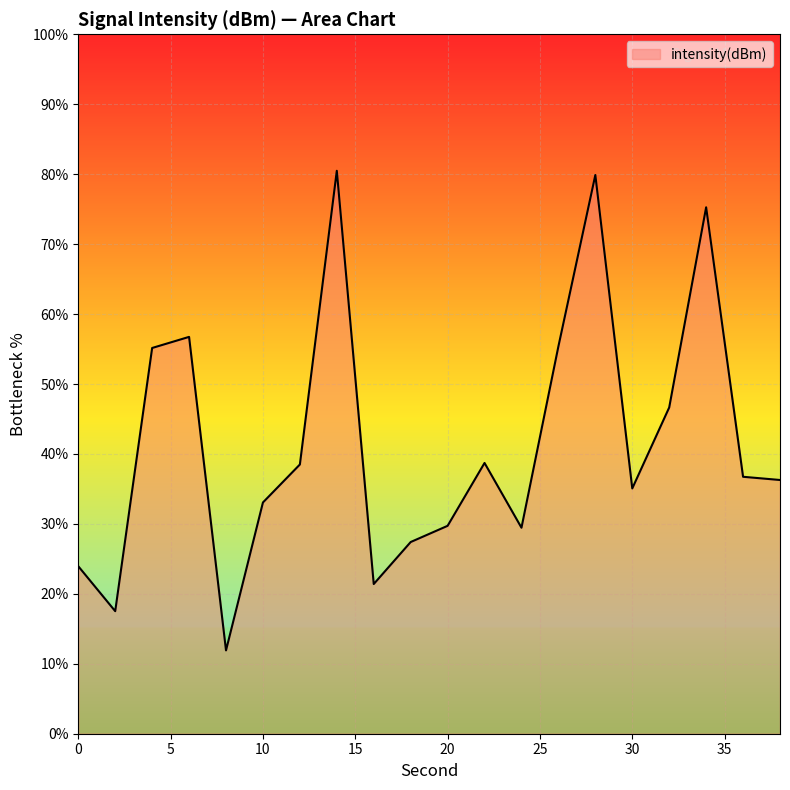

What is the difference between the second highest and minimum values?

68.0